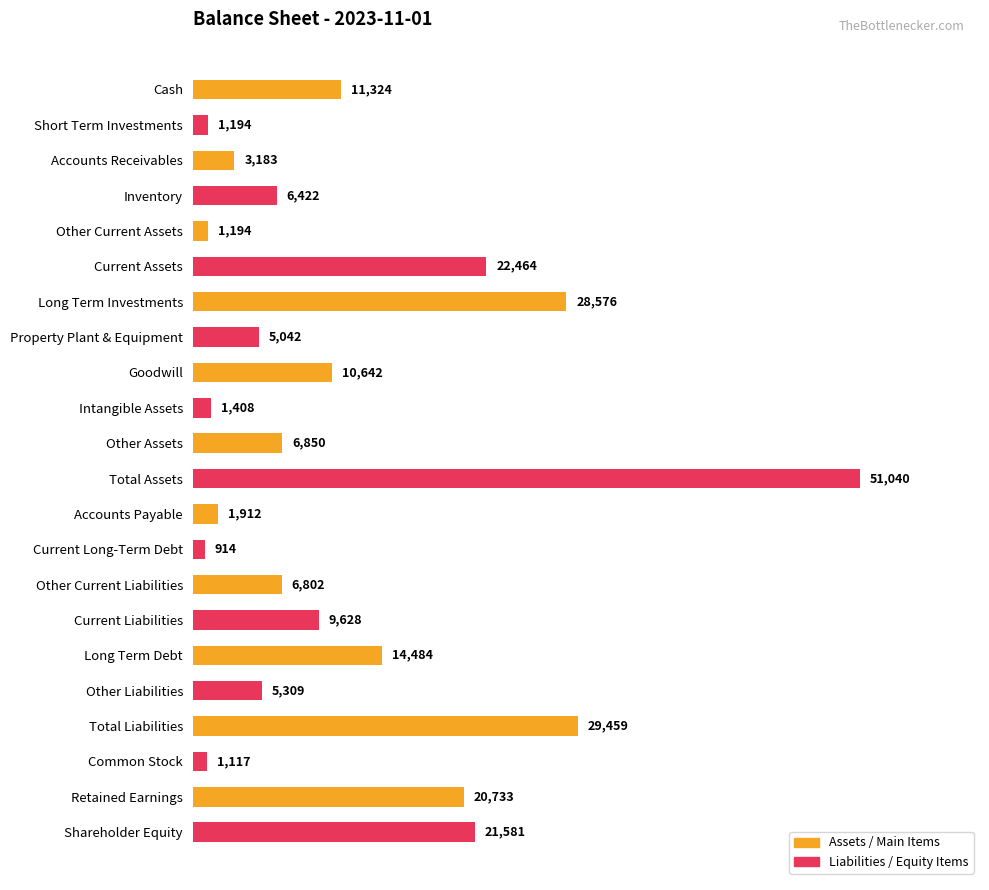

Between Cash and Retained Earnings, which is larger?

Retained Earnings